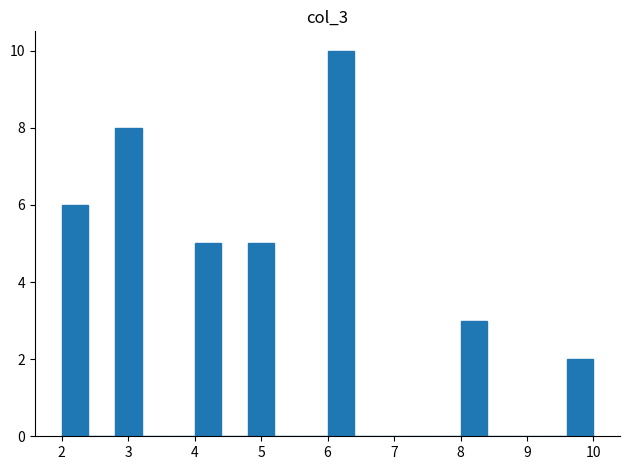

How tall is the bar that spans 9.6 to 10.0 on the x-axis? The values are not printed on the chart, so give them approximately, as read against the axis.

2